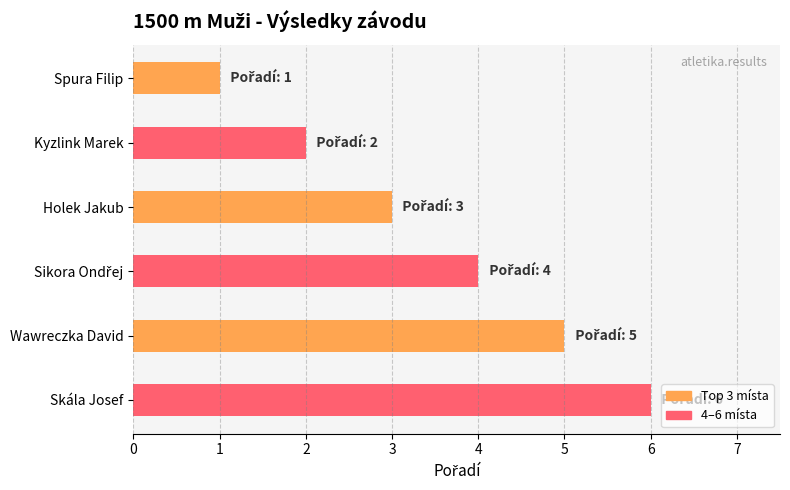

How many values are between 2 and 5?

4